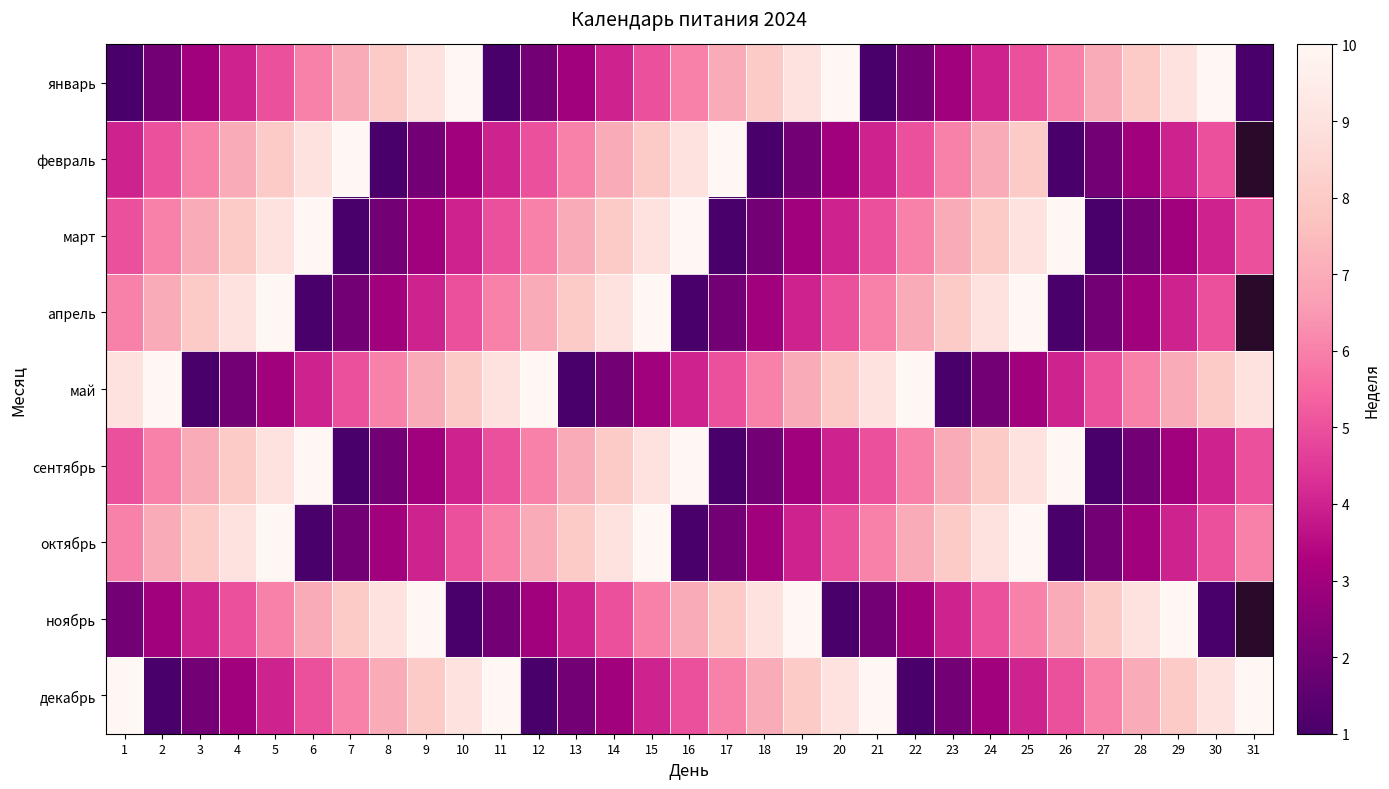

At how many categories does at least one series exceed 6?

31